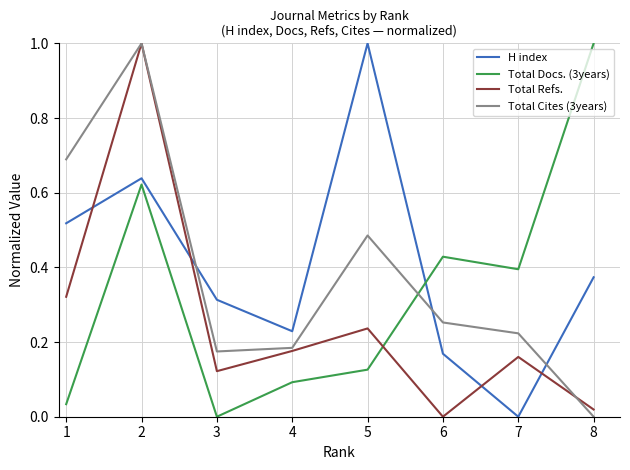

Which series has the largest total across all categories?

H index